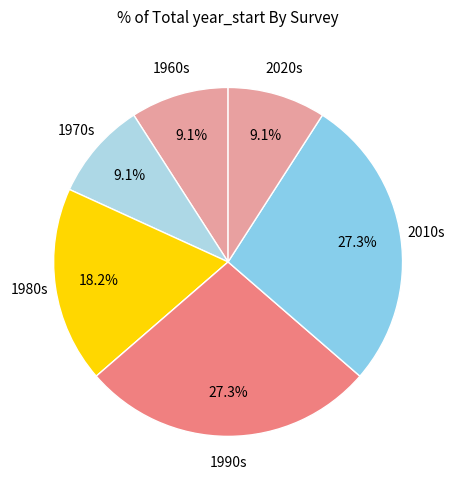

Is the sum of 2010s and 2020s greater than half?

No